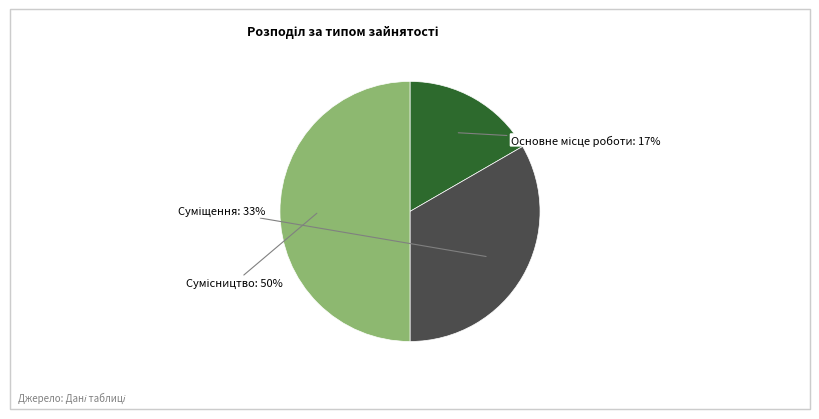

To the nearest percent, what is the difference between the largest and smallest slice percentages?

33%